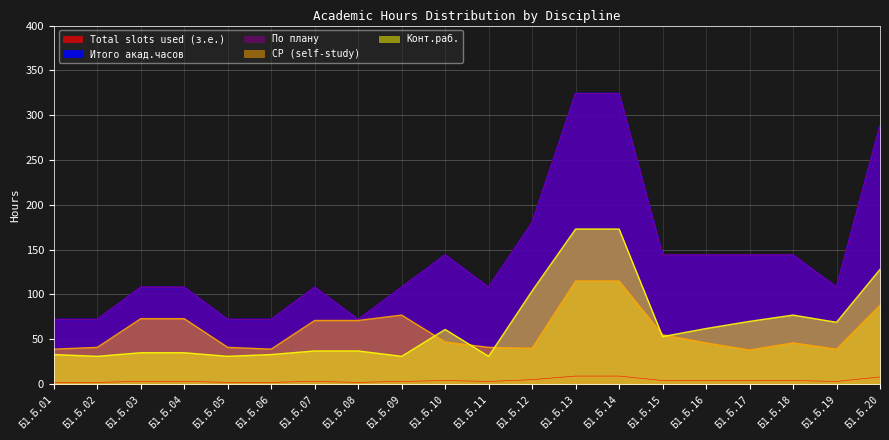

Count the number of categories in the chart.

20